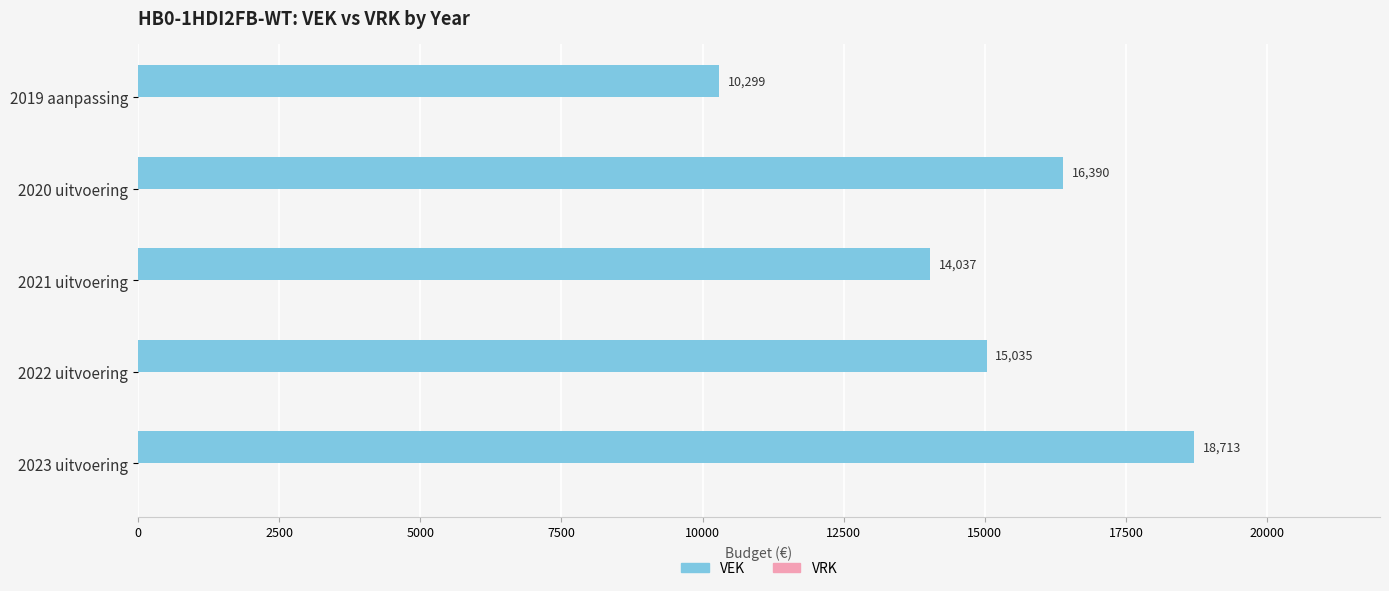

Are the bars horizontal?

Yes